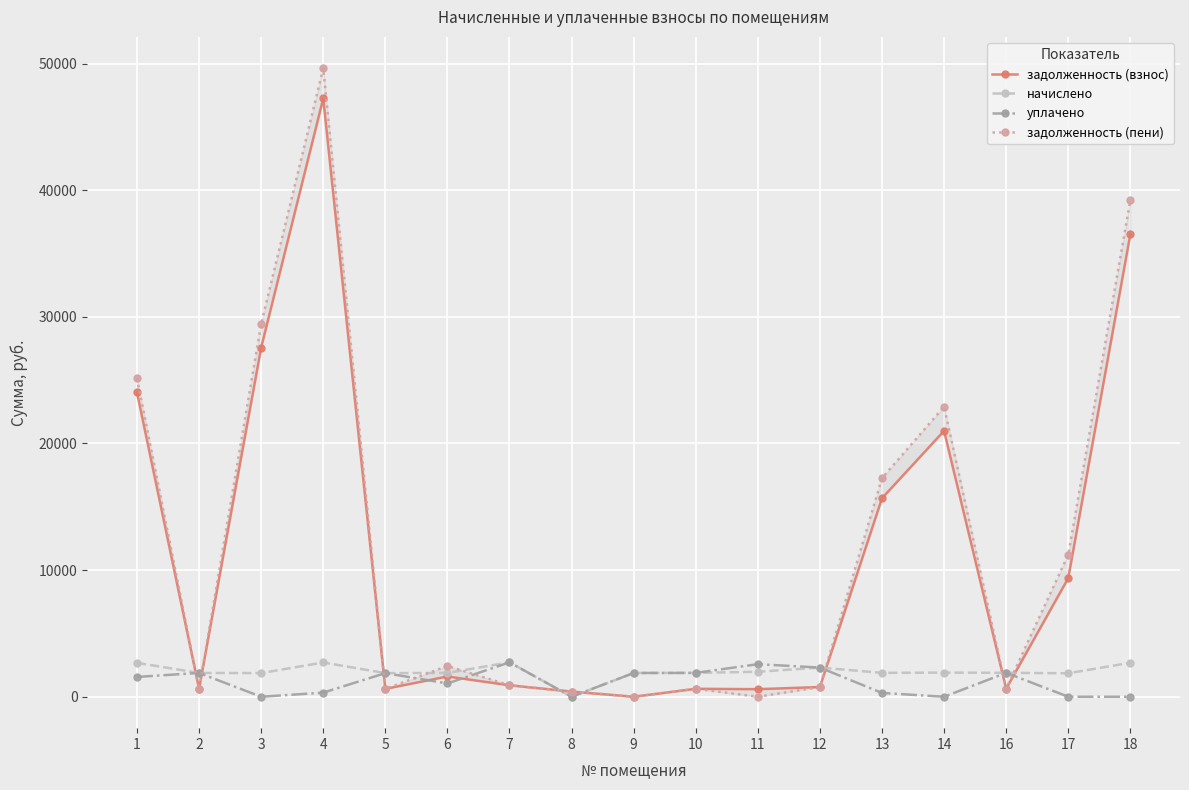

Which series has the largest total across all categories?

задолженность (пени)